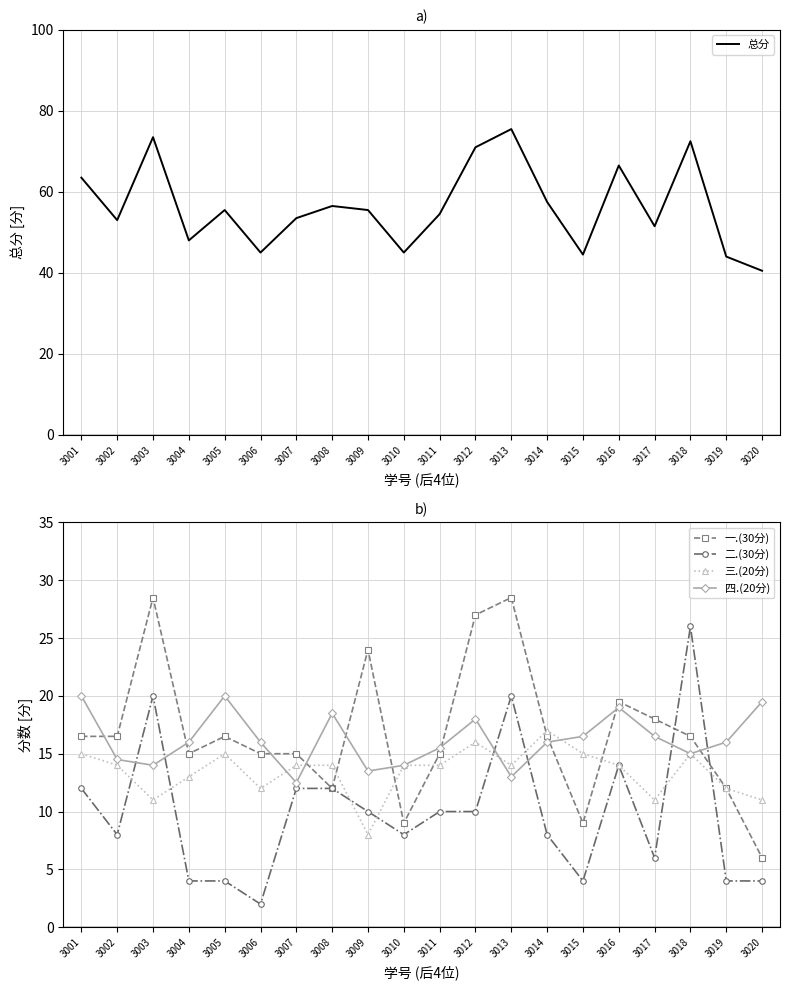

In 二.(30分), how many points are higher than both neighbors (excluding endpoints)?

4